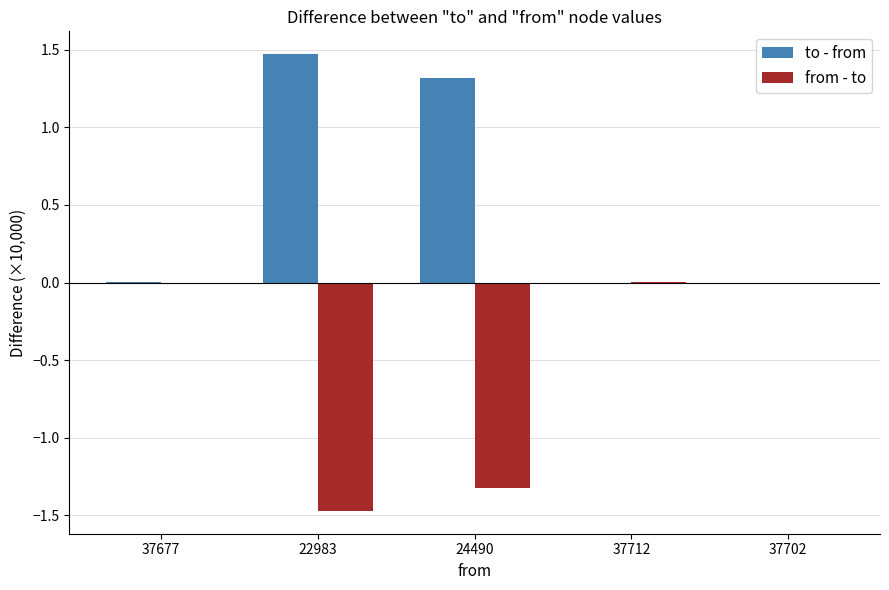

What is the sum of all from - to values?

-2.8